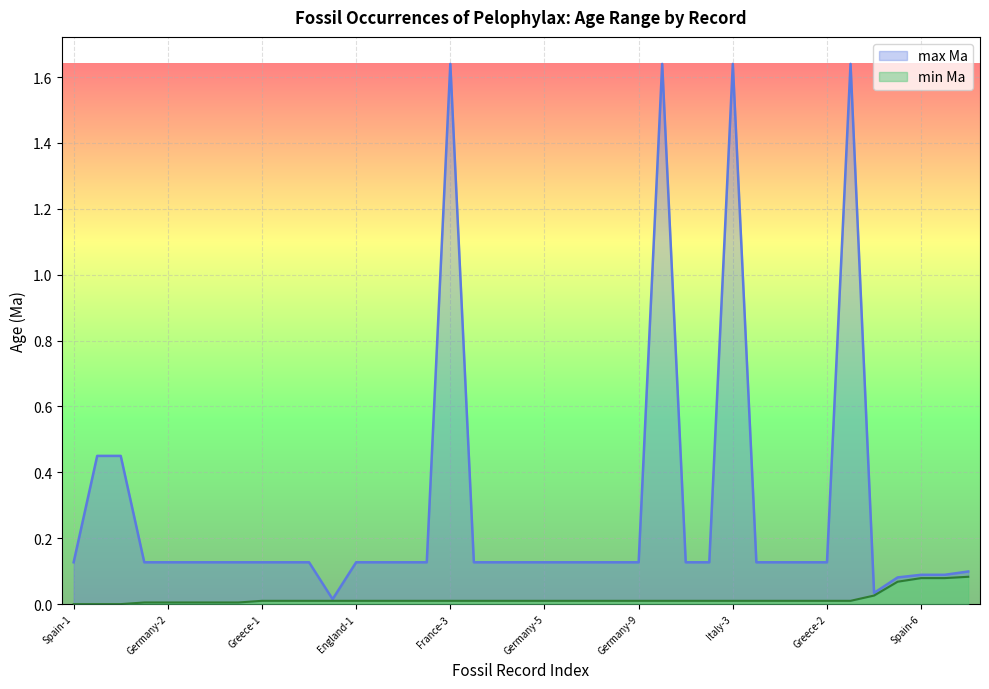

What is the spread (max minus min) of values at Hungary-4?

0.1